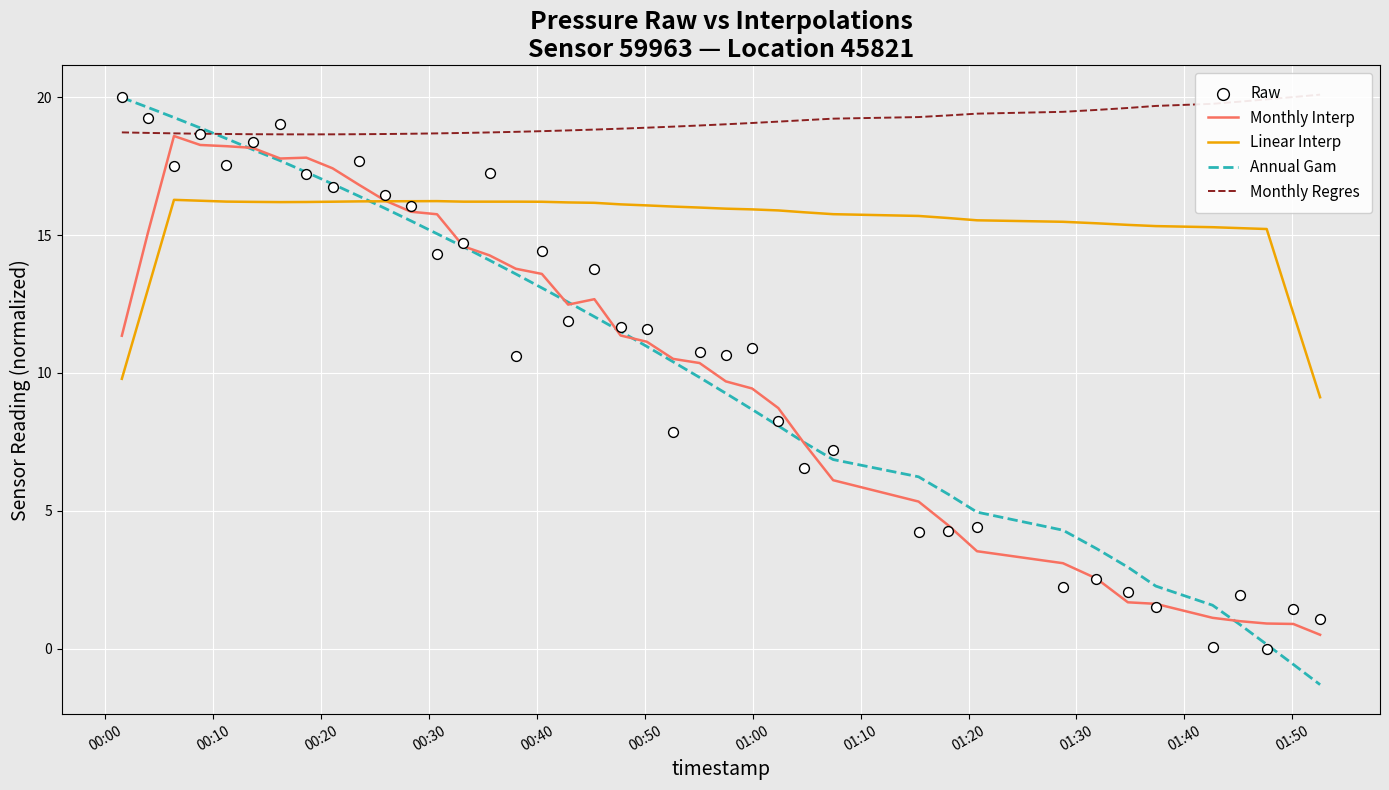

What is the highest value of the Linear Interp series?

16.3